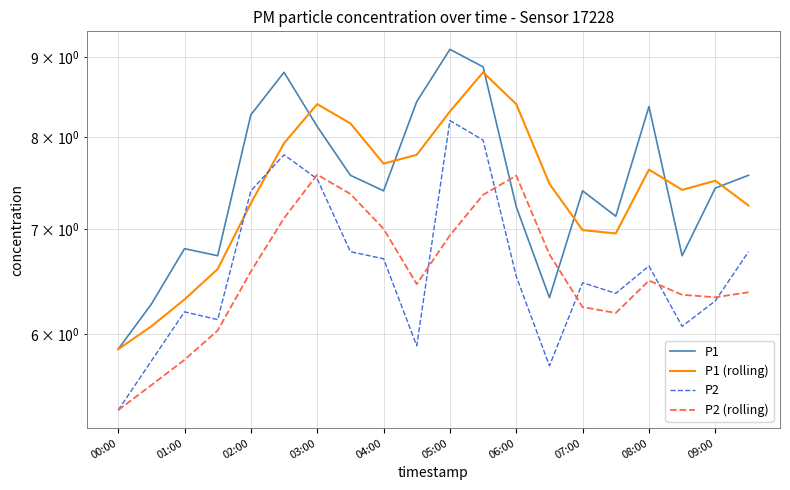

How many lines are shown in the chart?

4